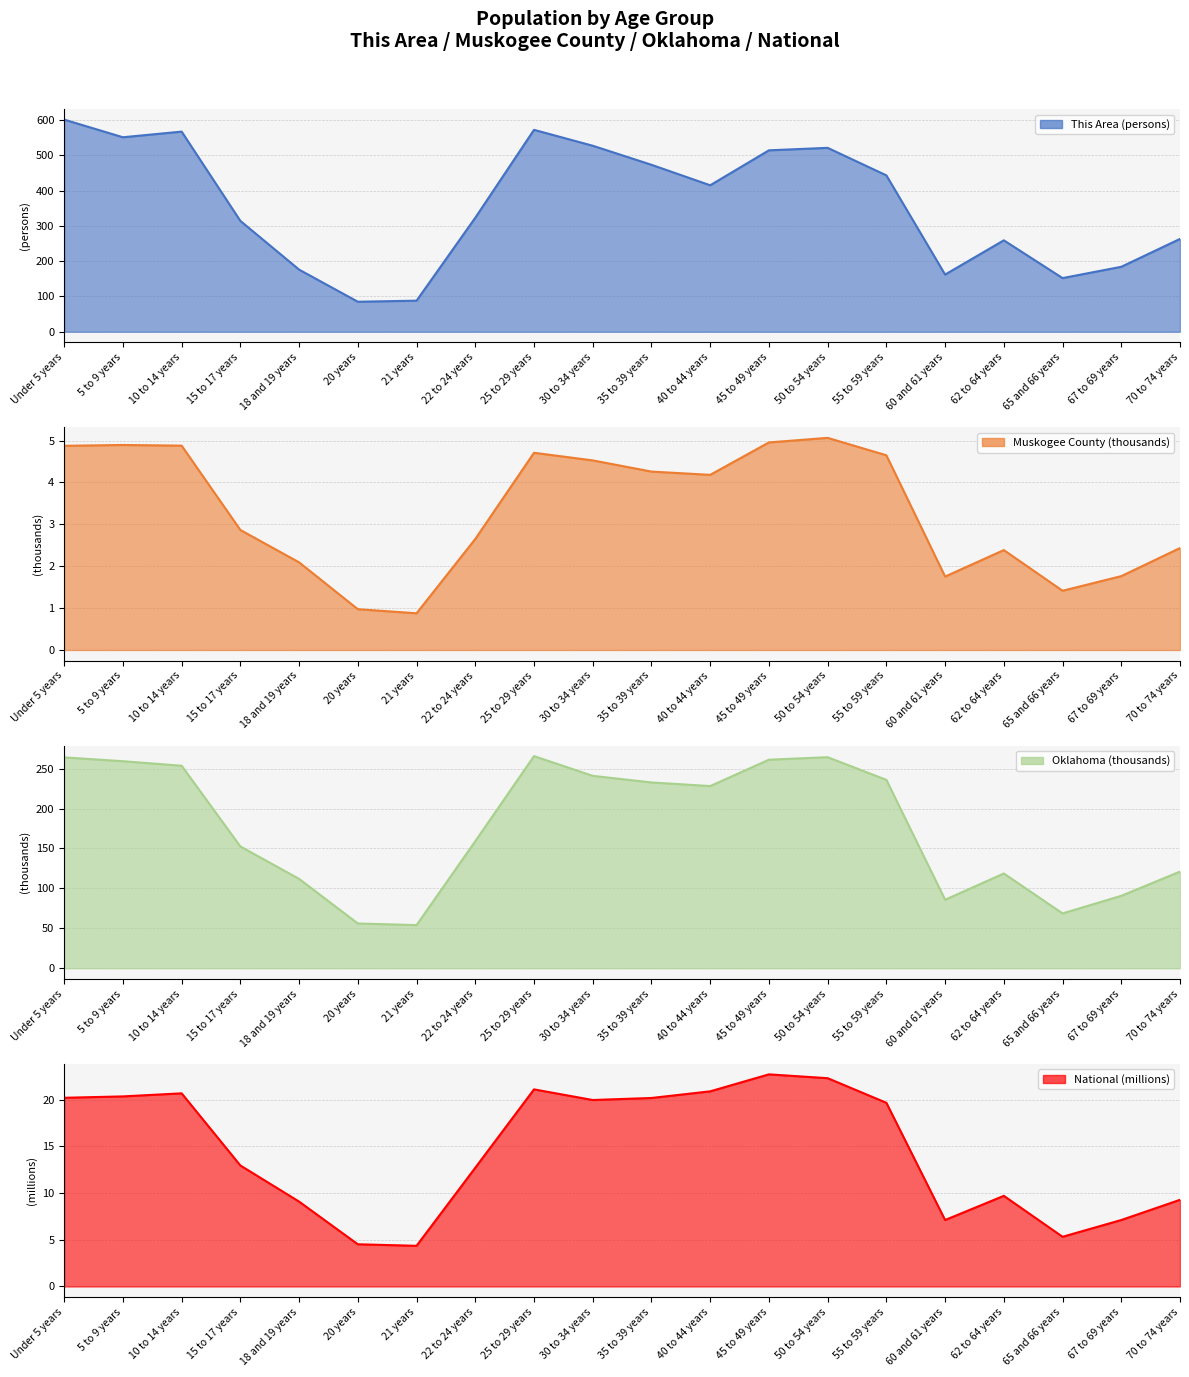

What is the difference between the Muskogee County values at 20 years and Under 5 years?

3.9